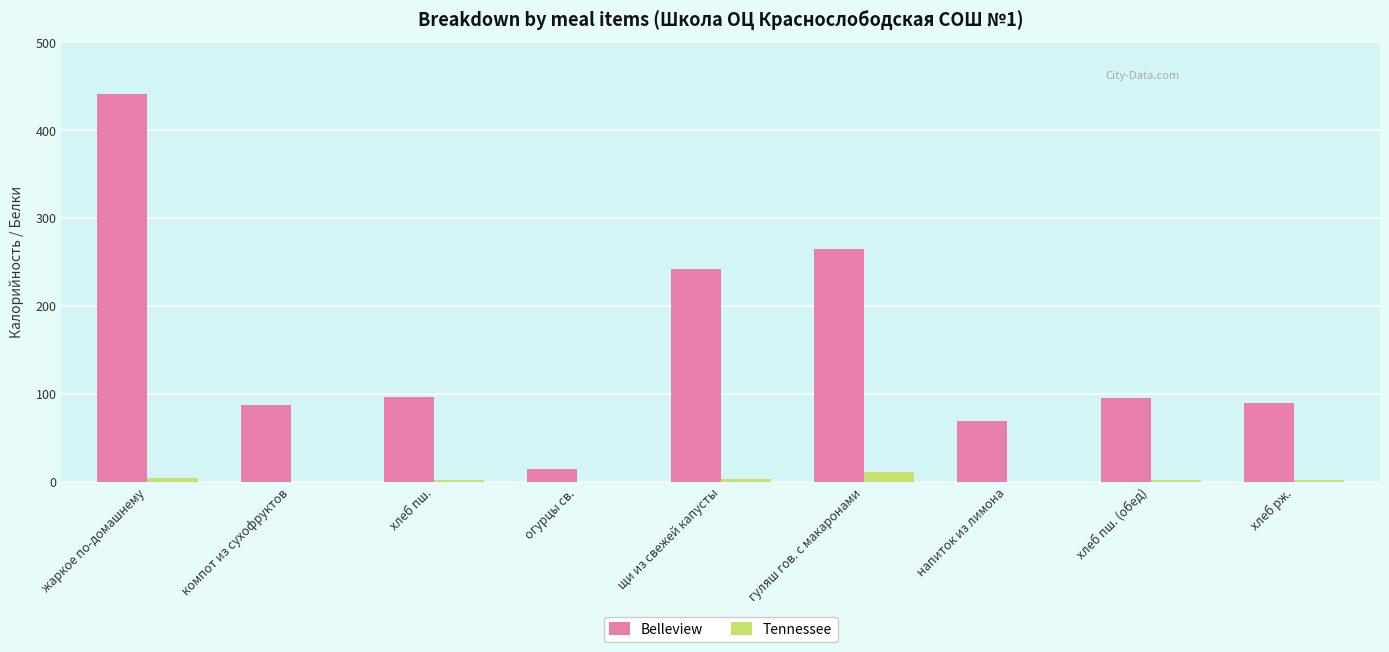

At which label does Tennessee first exceed 2?

жаркое по-домашнему